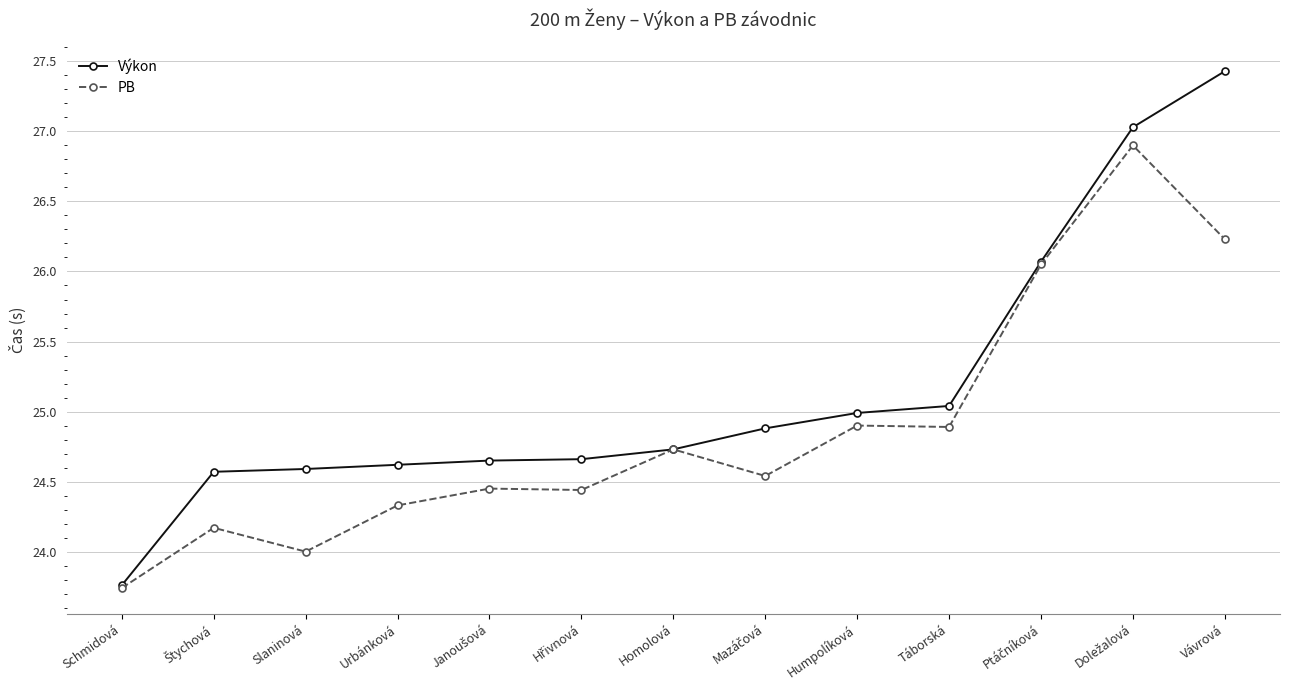

At how many categories does at least one series exceed 26?

3